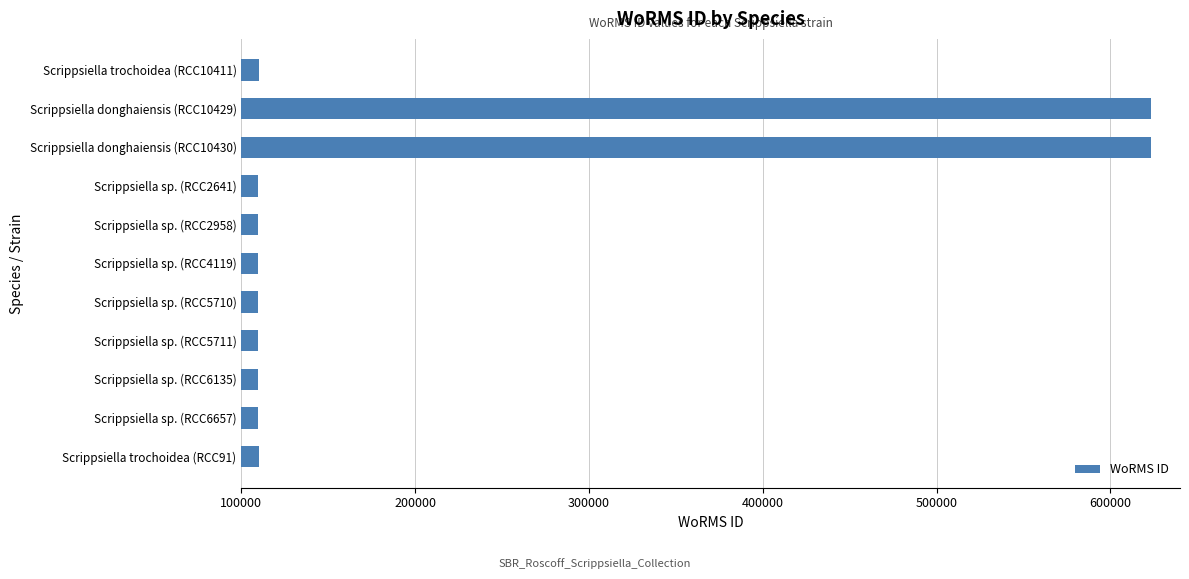

What is the greatest value displayed?

623453